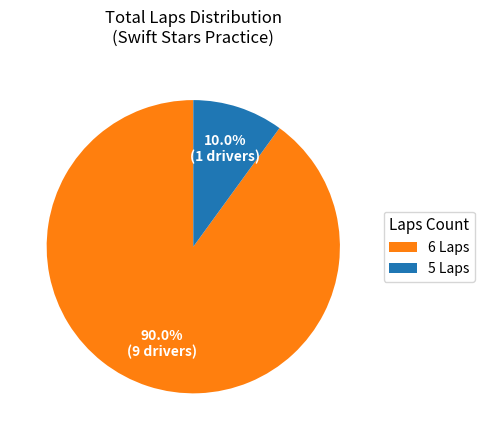

Which has a higher value, 6 Laps or 5 Laps?

6 Laps